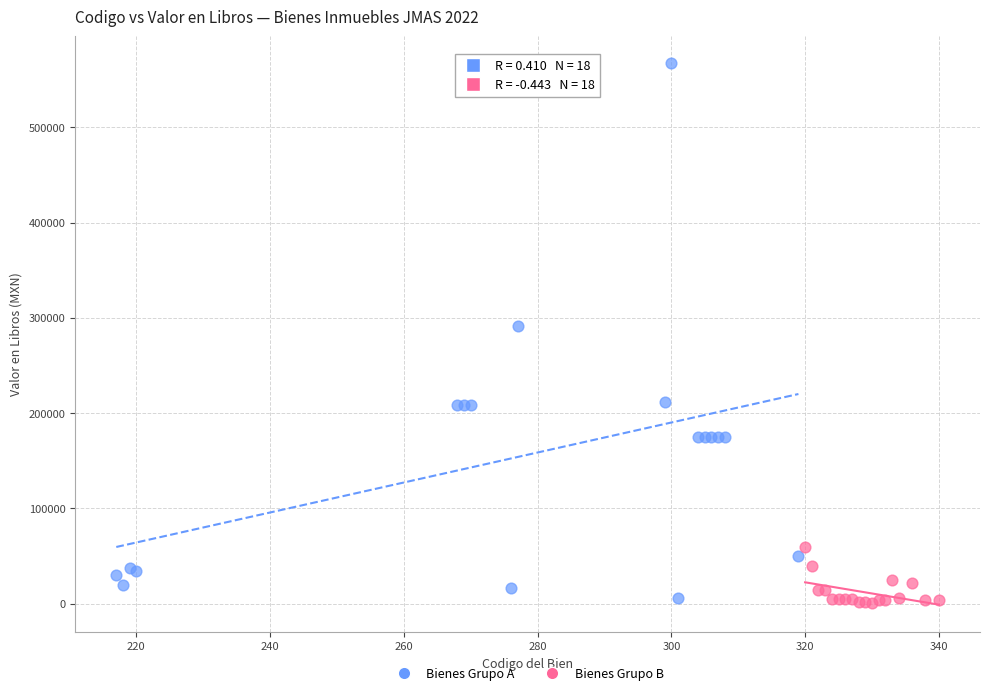

Which series reaches the maximum Y coordinate?

Bienes Grupo A